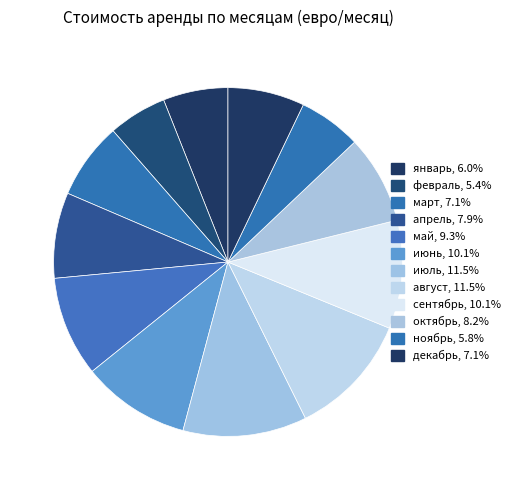

Count the number of slices in the pie.

12